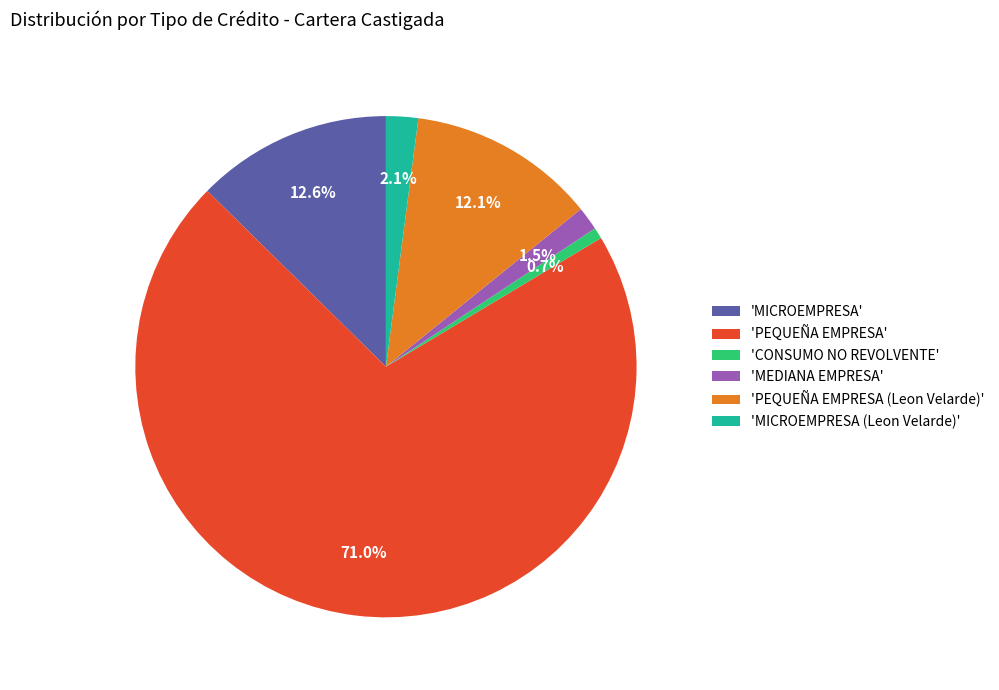

Which slice represents more than half of the pie?

'PEQUEÑA EMPRESA'